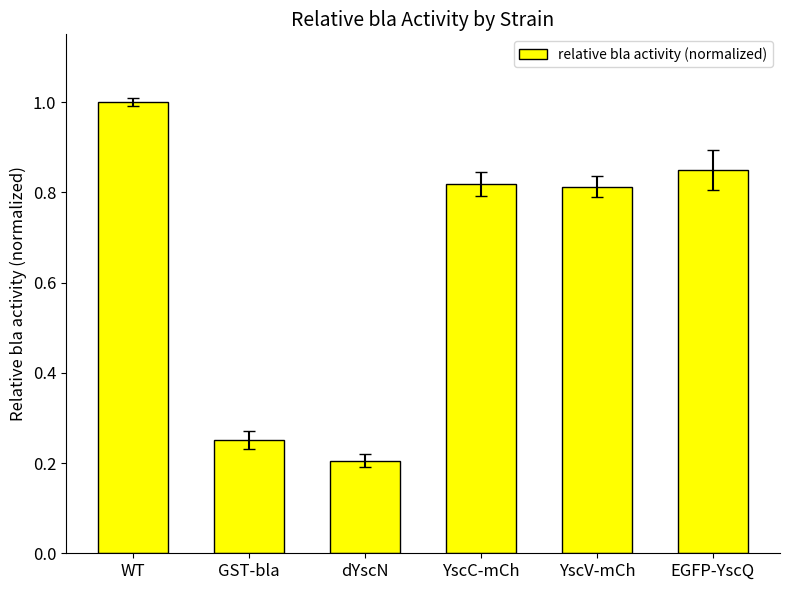

Does the chart contain any negative values?

No